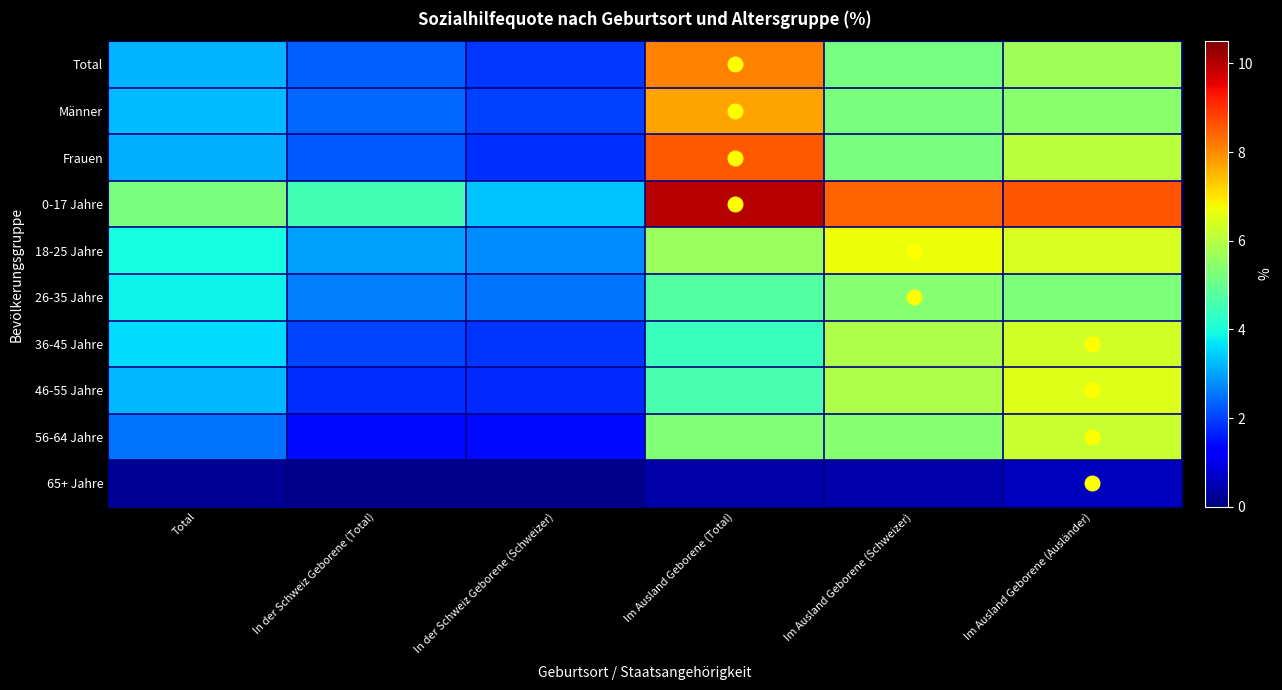

Reading right to left, transcribe all the data shown in this chart.

Total: Im Ausland Geborene (Ausländer)=5.7	Im Ausland Geborene (Schweizer)=5.2	Im Ausland Geborene (Total)=8.1	In der Schweiz Geborene (Schweizer)=1.9	In der Schweiz Geborene (Total)=2.3	Total=3.2
Männer: Im Ausland Geborene (Ausländer)=5.5	Im Ausland Geborene (Schweizer)=5.2	Im Ausland Geborene (Total)=7.7	In der Schweiz Geborene (Schweizer)=2.0	In der Schweiz Geborene (Total)=2.4	Total=3.3
Frauen: Im Ausland Geborene (Ausländer)=6.1	Im Ausland Geborene (Schweizer)=5.2	Im Ausland Geborene (Total)=8.6	In der Schweiz Geborene (Schweizer)=1.8	In der Schweiz Geborene (Total)=2.2	Total=3.1
0-17 Jahre: Im Ausland Geborene (Ausländer)=8.6	Im Ausland Geborene (Schweizer)=8.4	Im Ausland Geborene (Total)=10.0	In der Schweiz Geborene (Schweizer)=3.3	In der Schweiz Geborene (Total)=4.5	Total=5.2
18-25 Jahre: Im Ausland Geborene (Ausländer)=6.4	Im Ausland Geborene (Schweizer)=6.7	Im Ausland Geborene (Total)=5.6	In der Schweiz Geborene (Schweizer)=2.8	In der Schweiz Geborene (Total)=3.0	Total=4.0
26-35 Jahre: Im Ausland Geborene (Ausländer)=5.3	Im Ausland Geborene (Schweizer)=5.4	Im Ausland Geborene (Total)=4.7	In der Schweiz Geborene (Schweizer)=2.5	In der Schweiz Geborene (Total)=2.6	Total=3.8
36-45 Jahre: Im Ausland Geborene (Ausländer)=6.4	Im Ausland Geborene (Schweizer)=5.9	Im Ausland Geborene (Total)=4.4	In der Schweiz Geborene (Schweizer)=1.9	In der Schweiz Geborene (Total)=2.0	Total=3.6
46-55 Jahre: Im Ausland Geborene (Ausländer)=6.5	Im Ausland Geborene (Schweizer)=5.9	Im Ausland Geborene (Total)=4.6	In der Schweiz Geborene (Schweizer)=1.7	In der Schweiz Geborene (Total)=1.8	Total=3.2
56-64 Jahre: Im Ausland Geborene (Ausländer)=6.2	Im Ausland Geborene (Schweizer)=5.4	Im Ausland Geborene (Total)=5.3	In der Schweiz Geborene (Schweizer)=1.4	In der Schweiz Geborene (Total)=1.4	Total=2.5
65+ Jahre: Im Ausland Geborene (Ausländer)=0.6	Im Ausland Geborene (Schweizer)=0.4	Im Ausland Geborene (Total)=0.4	In der Schweiz Geborene (Schweizer)=0.1	In der Schweiz Geborene (Total)=0.1	Total=0.2